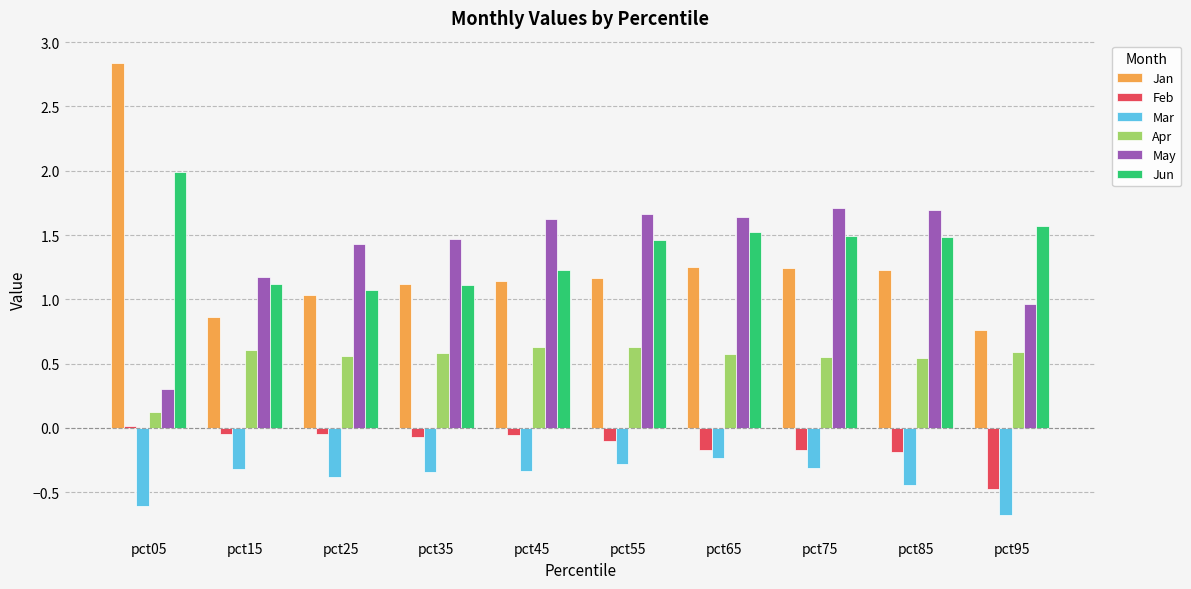

Which series has the largest range (max minus min)?

Jan